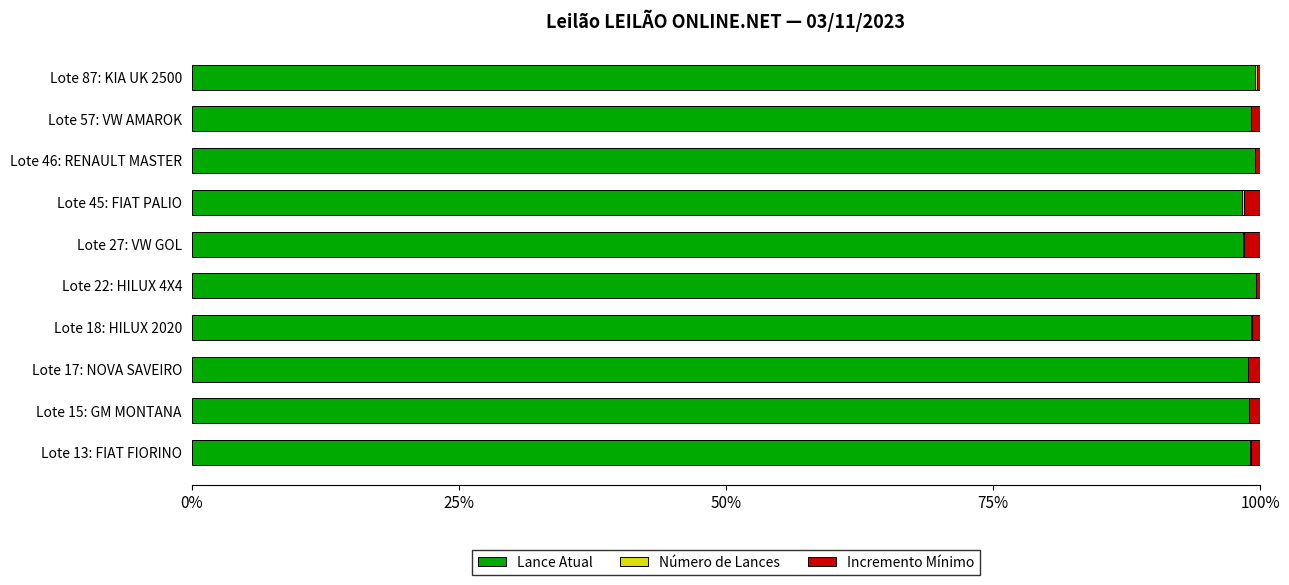

True or false: Lance Atual has a value of 177.0 at Lote 22: HILUX 4X4.

False